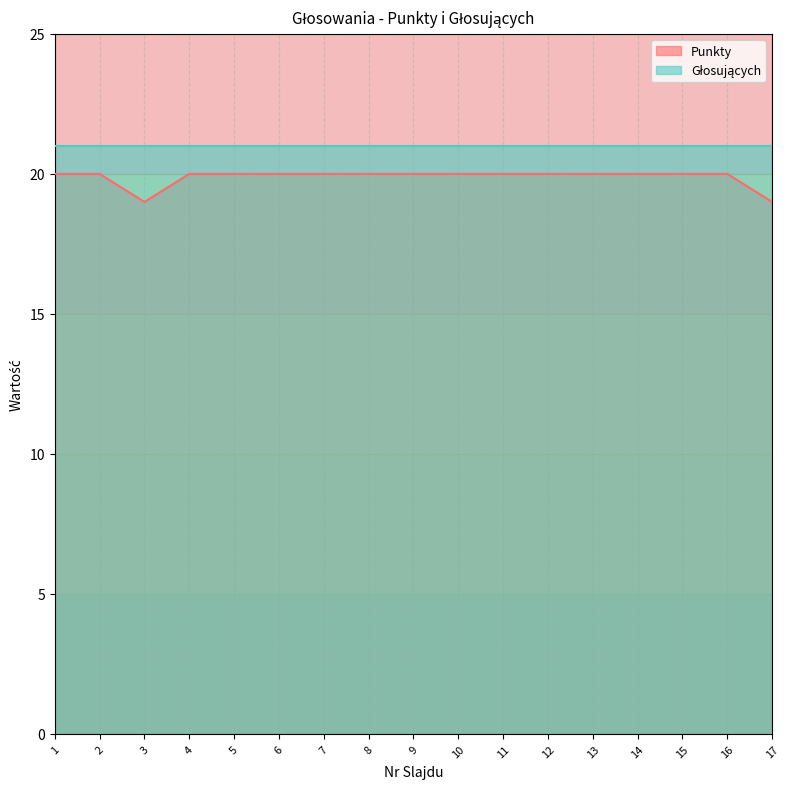

Count the values in the range 20 to 21.

15